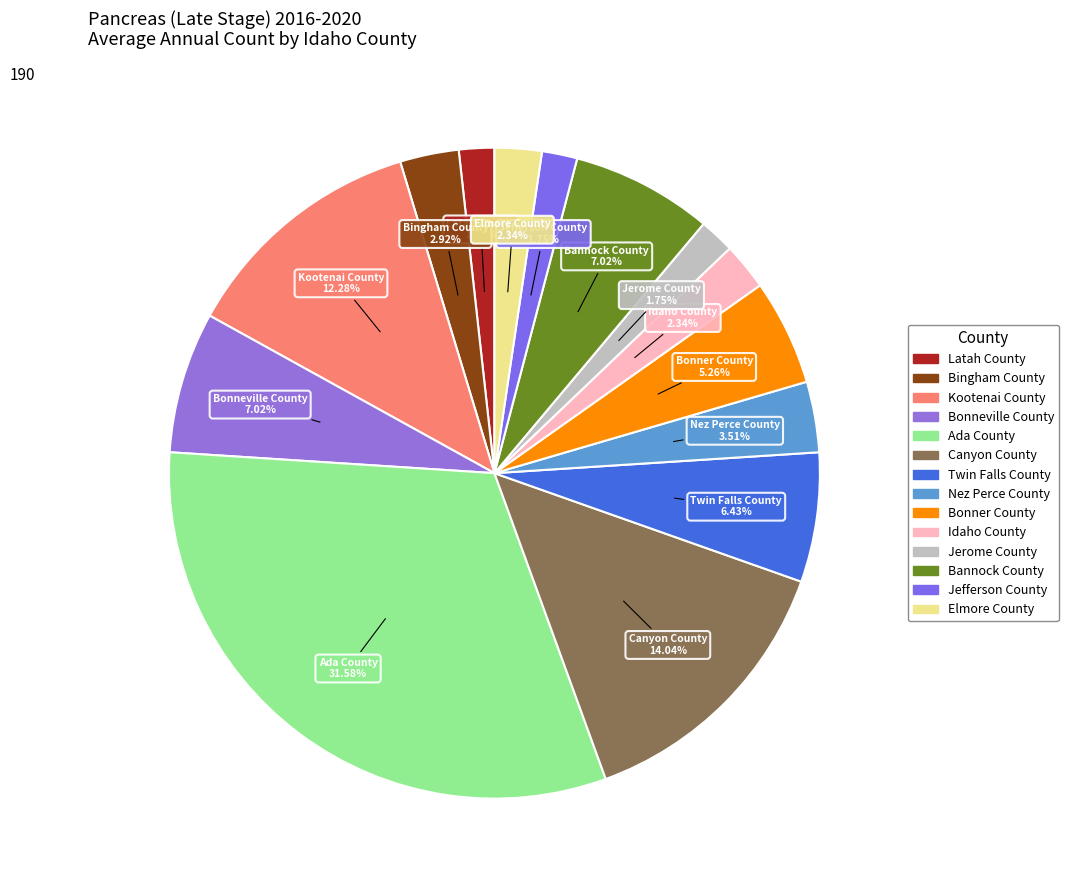

Which has a higher value, Twin Falls County or Bannock County?

Bannock County